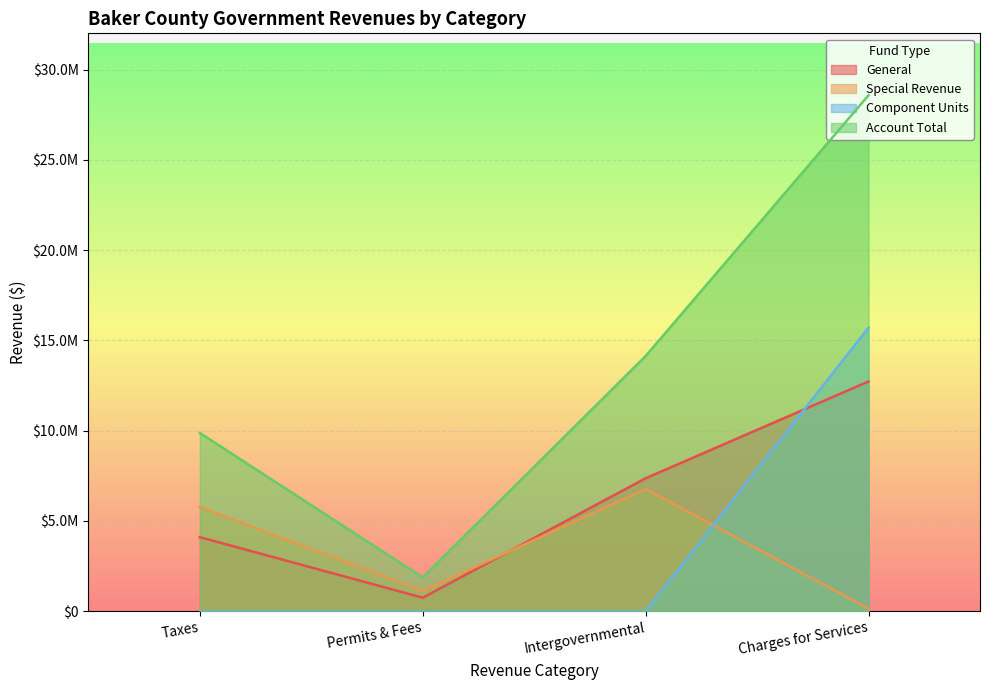

What is the value of the Account Total point at the 3rd from the left?

14133486